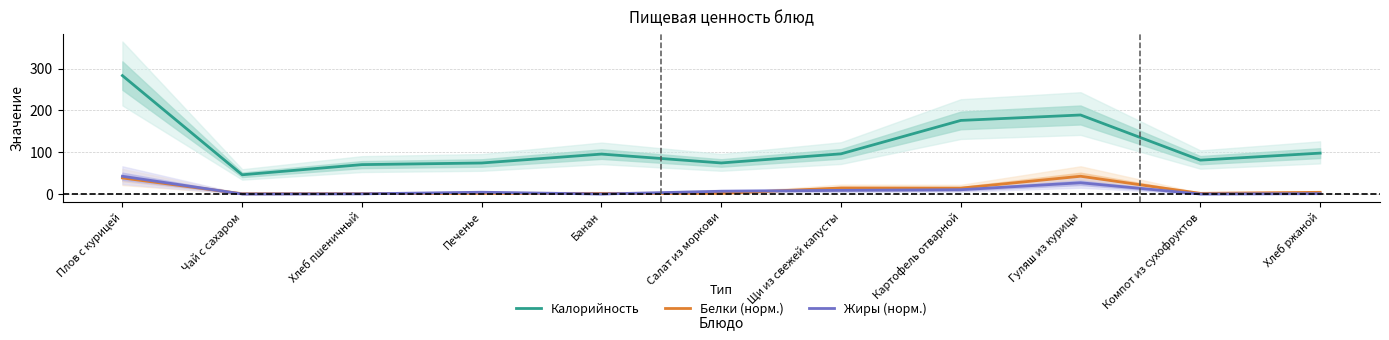

True or false: Жиры (норм.) and Белки (норм.) intersect in this chart.

True